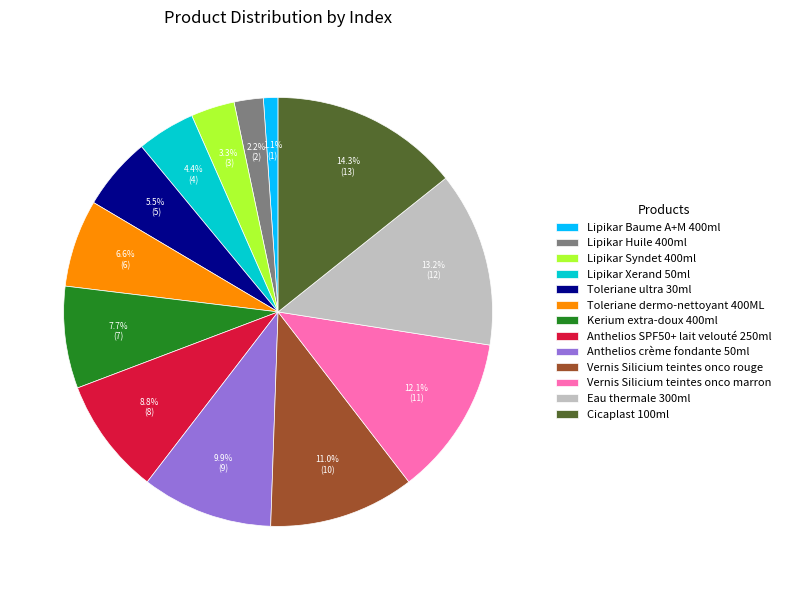

Is there a majority slice in this chart?

No